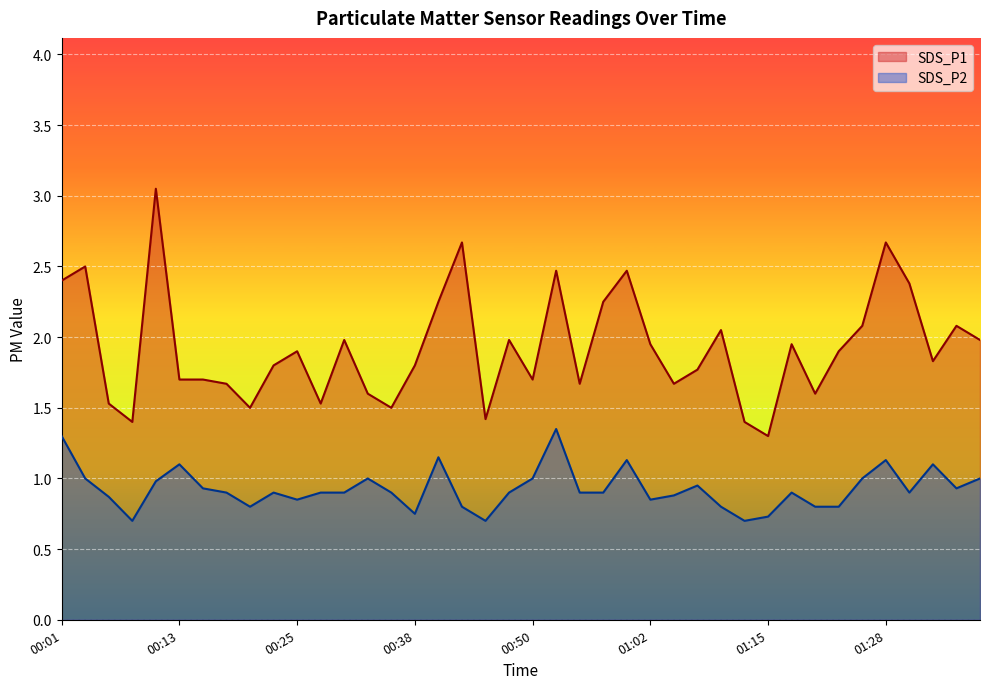

What position from the left is 12?

13